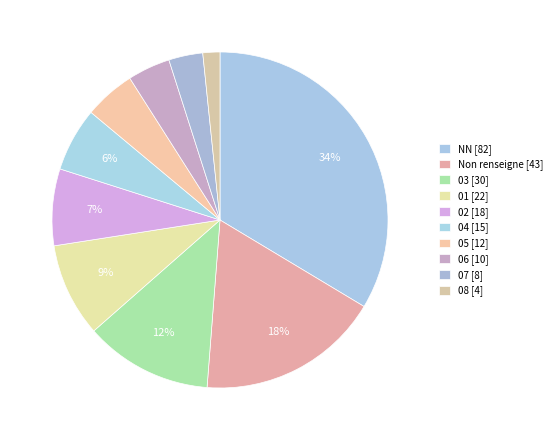

What is the largest slice in the pie chart?

NN